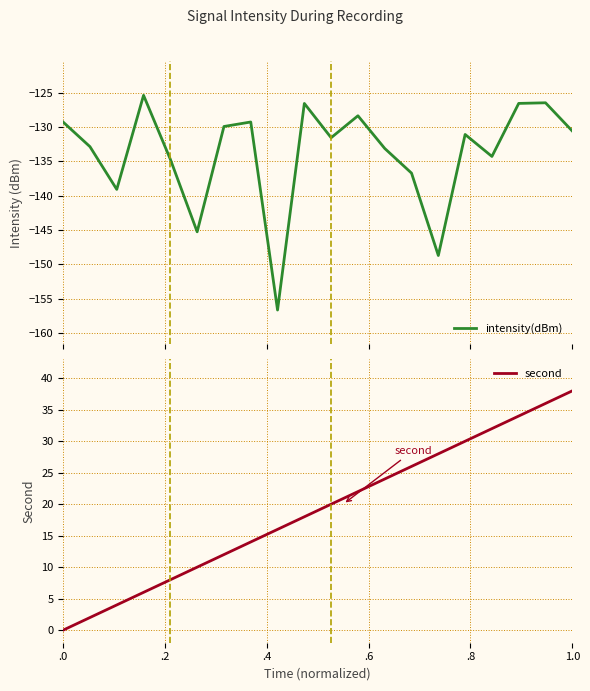

What are all the series names shown in the legend?

intensity(dBm), second